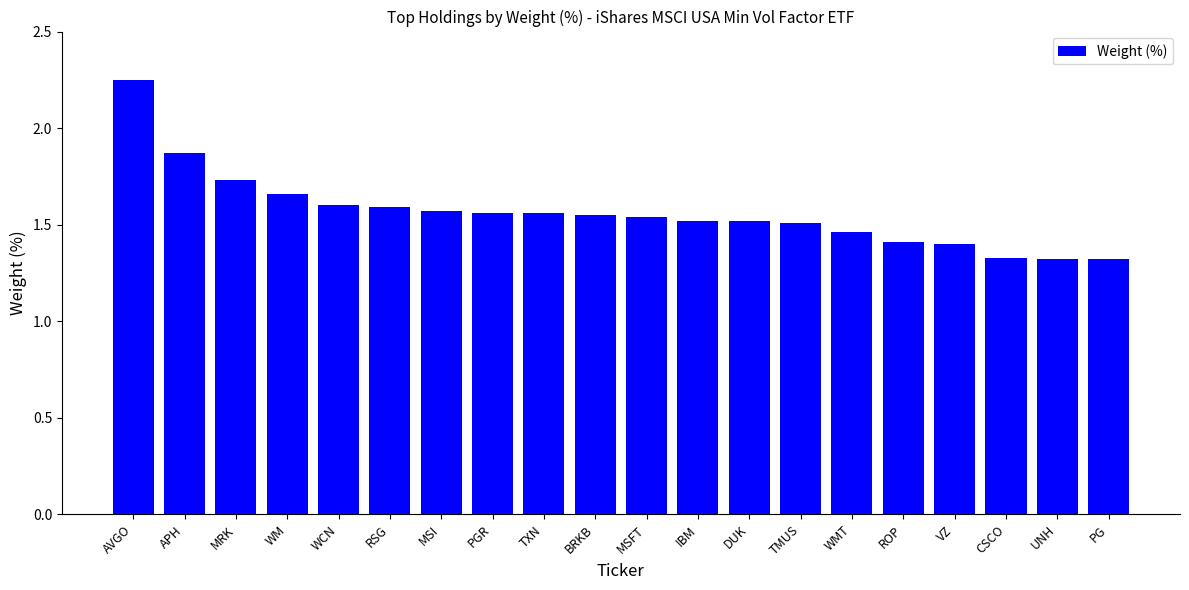

True or false: the data shows 2.1 at CSCO.

False